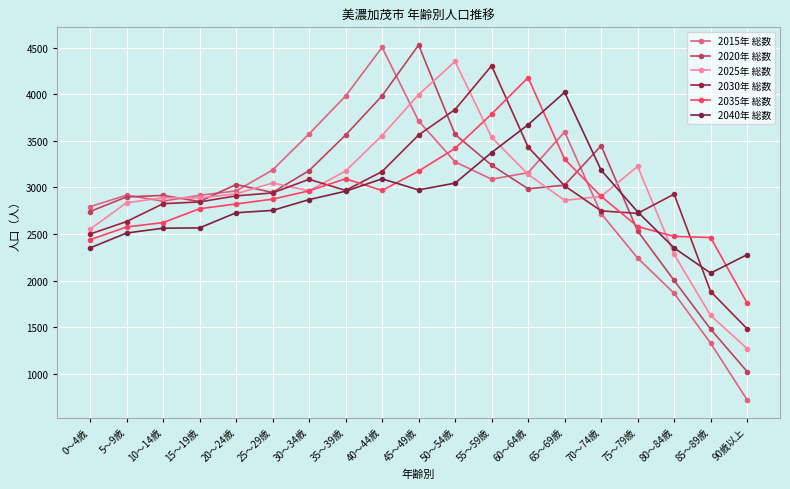

True or false: 2040年 総数 has a value of 3092 at 40～44歳.

True